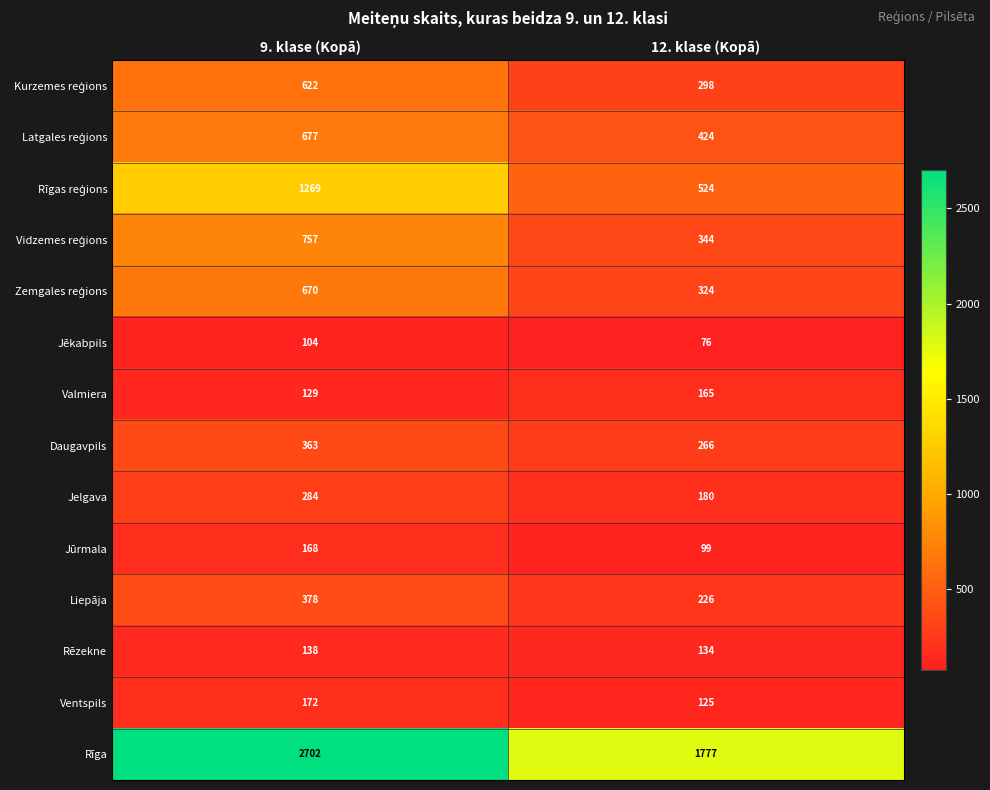

Which series has the widest spread of values?

Rīga